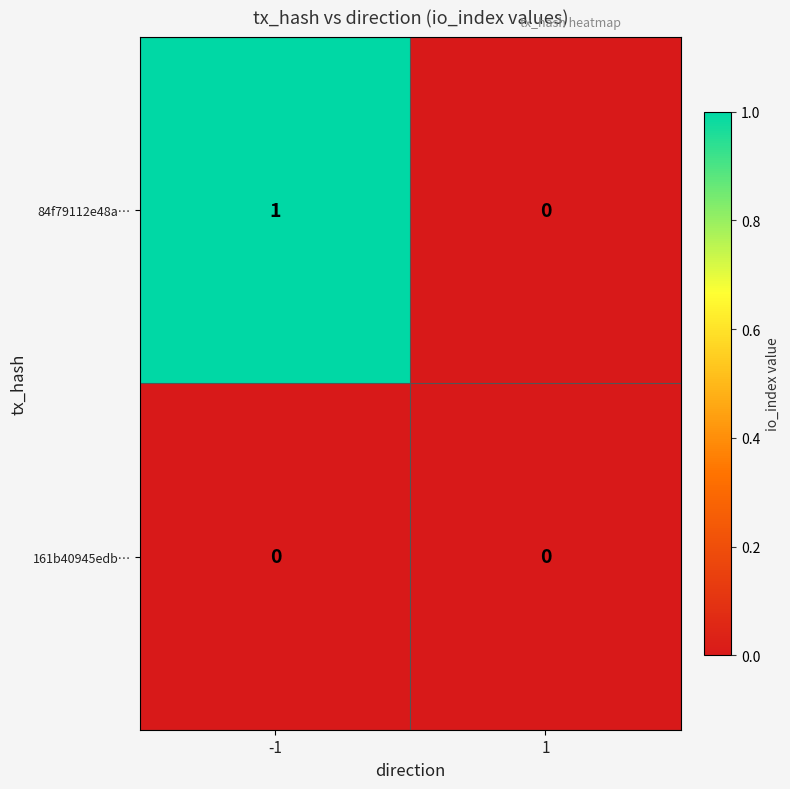

List the series in order of their peak value, highest first.

84f79112e48a…, 161b40945edb…